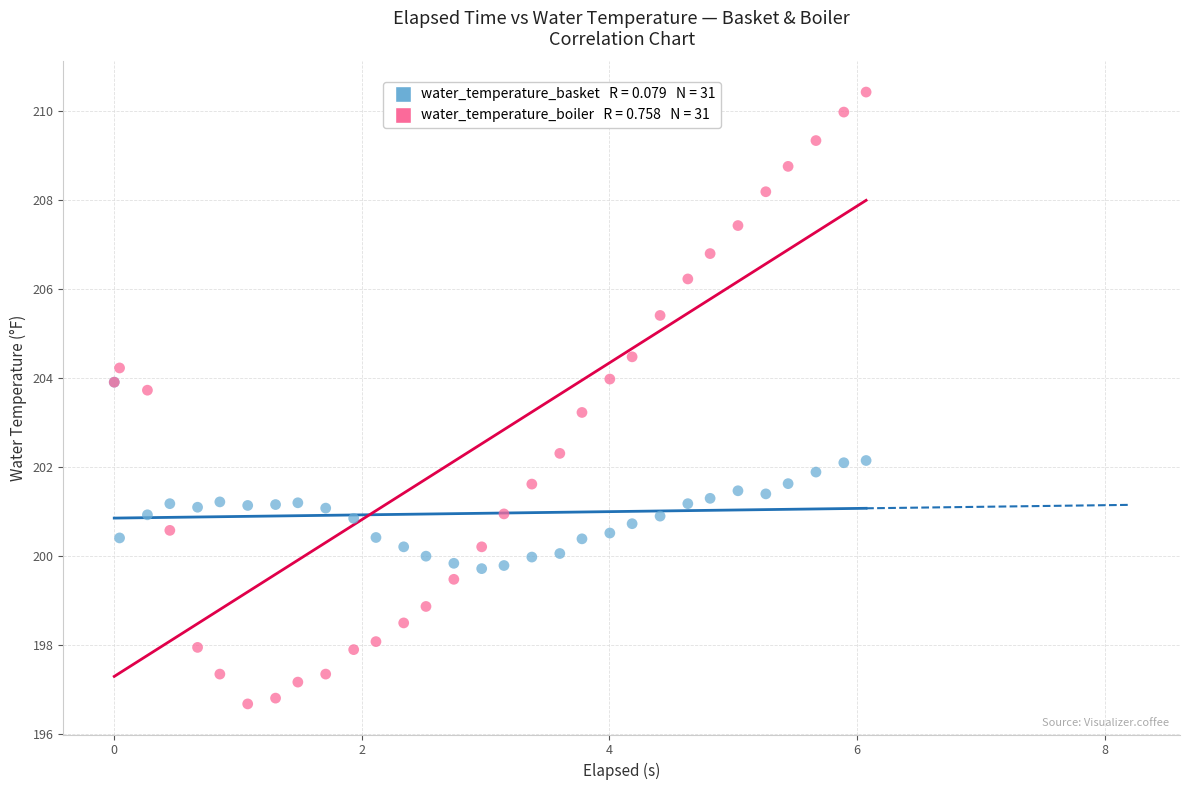

Across all series, what Y value is closest to 203?

203.2